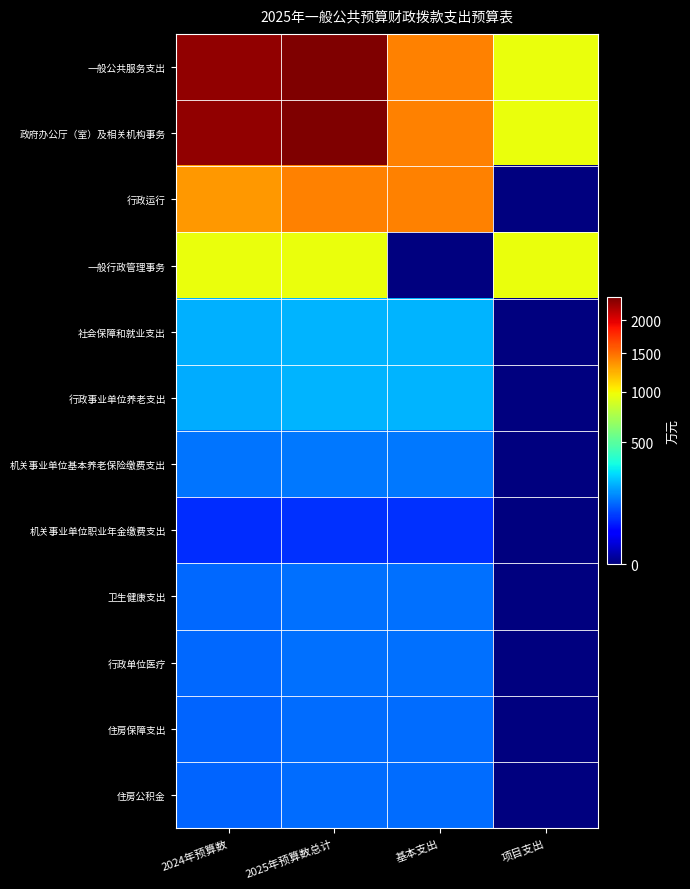

Reading right to left, extract all data points from this chart.

一般公共服务支出: 项目支出=969.2	基本支出=1423.1	2025年预算数总计=2392.4	2024年预算数=2303.9
政府办公厅（室）及相关机构事务: 项目支出=969.2	基本支出=1423.1	2025年预算数总计=2392.4	2024年预算数=2303.9
行政运行: 项目支出=0.0	基本支出=1423.1	2025年预算数总计=1423.1	2024年预算数=1344.9
一般行政管理事务: 项目支出=969.2	基本支出=0.0	2025年预算数总计=969.2	2024年预算数=959.0
社会保障和就业支出: 项目支出=0.0	基本支出=216.8	2025年预算数总计=216.8	2024年预算数=214.8
行政事业单位养老支出: 项目支出=0.0	基本支出=216.8	2025年预算数总计=216.8	2024年预算数=207.7
机关事业单位基本养老保险缴费支出: 项目支出=0.0	基本支出=144.5	2025年预算数总计=144.5	2024年预算数=138.5
机关事业单位职业年金缴费支出: 项目支出=0.0	基本支出=72.3	2025年预算数总计=72.3	2024年预算数=69.2
卫生健康支出: 项目支出=0.0	基本支出=132.3	2025年预算数总计=132.3	2024年预算数=126.5
行政单位医疗: 项目支出=0.0	基本支出=132.3	2025年预算数总计=132.3	2024年预算数=126.5
住房保障支出: 项目支出=0.0	基本支出=127.1	2025年预算数总计=127.1	2024年预算数=121.8
住房公积金: 项目支出=0.0	基本支出=127.1	2025年预算数总计=127.1	2024年预算数=121.8